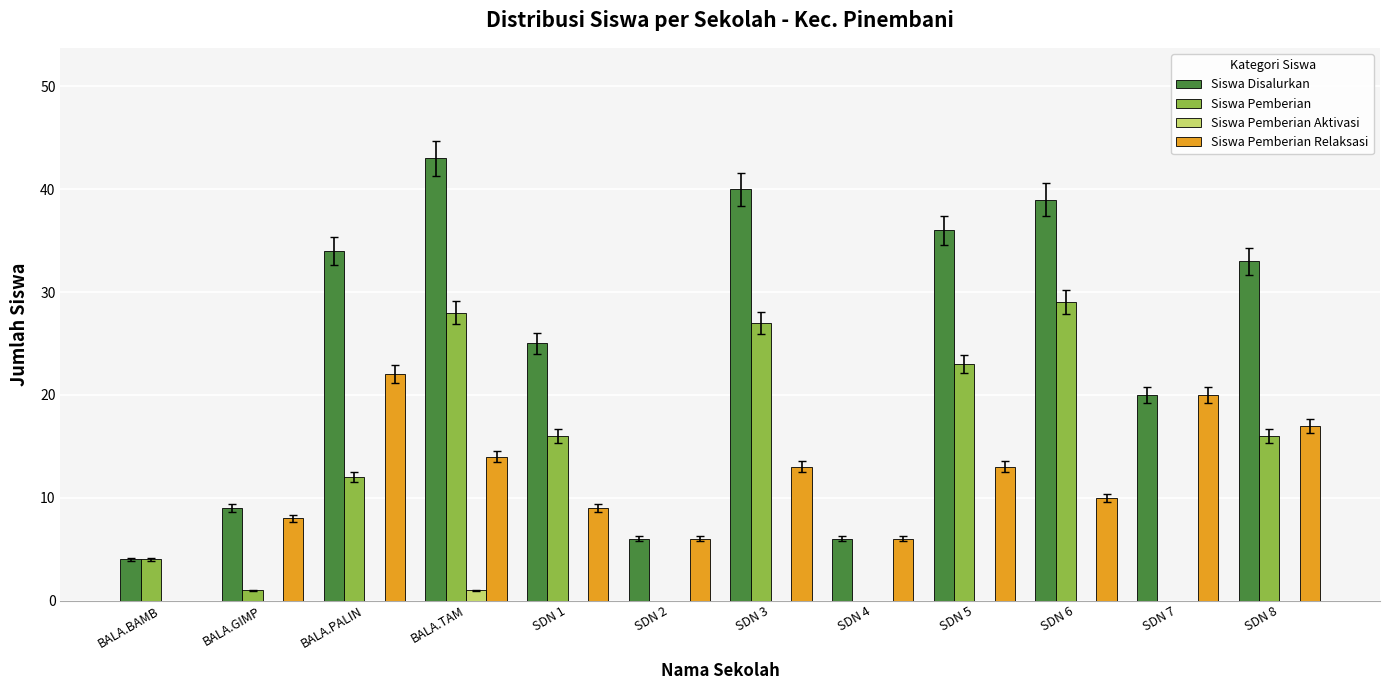

Is it true that Siswa Disalurkan equals 6 at SDN 2?

True